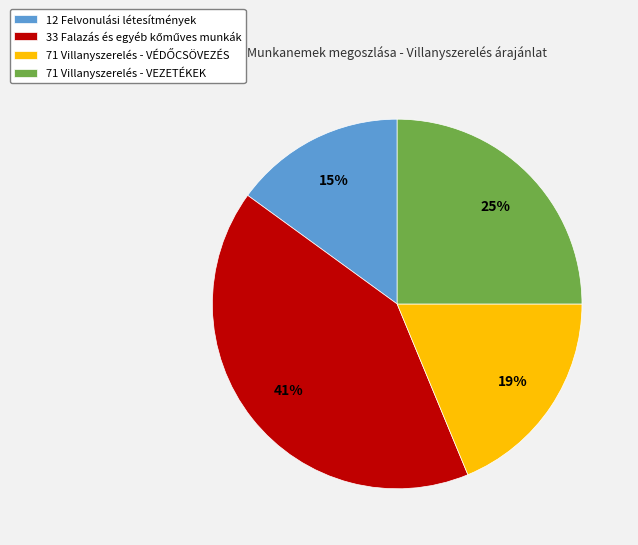

Is it true that 12 Felvonulási létesítmények is 5% of the pie?

False